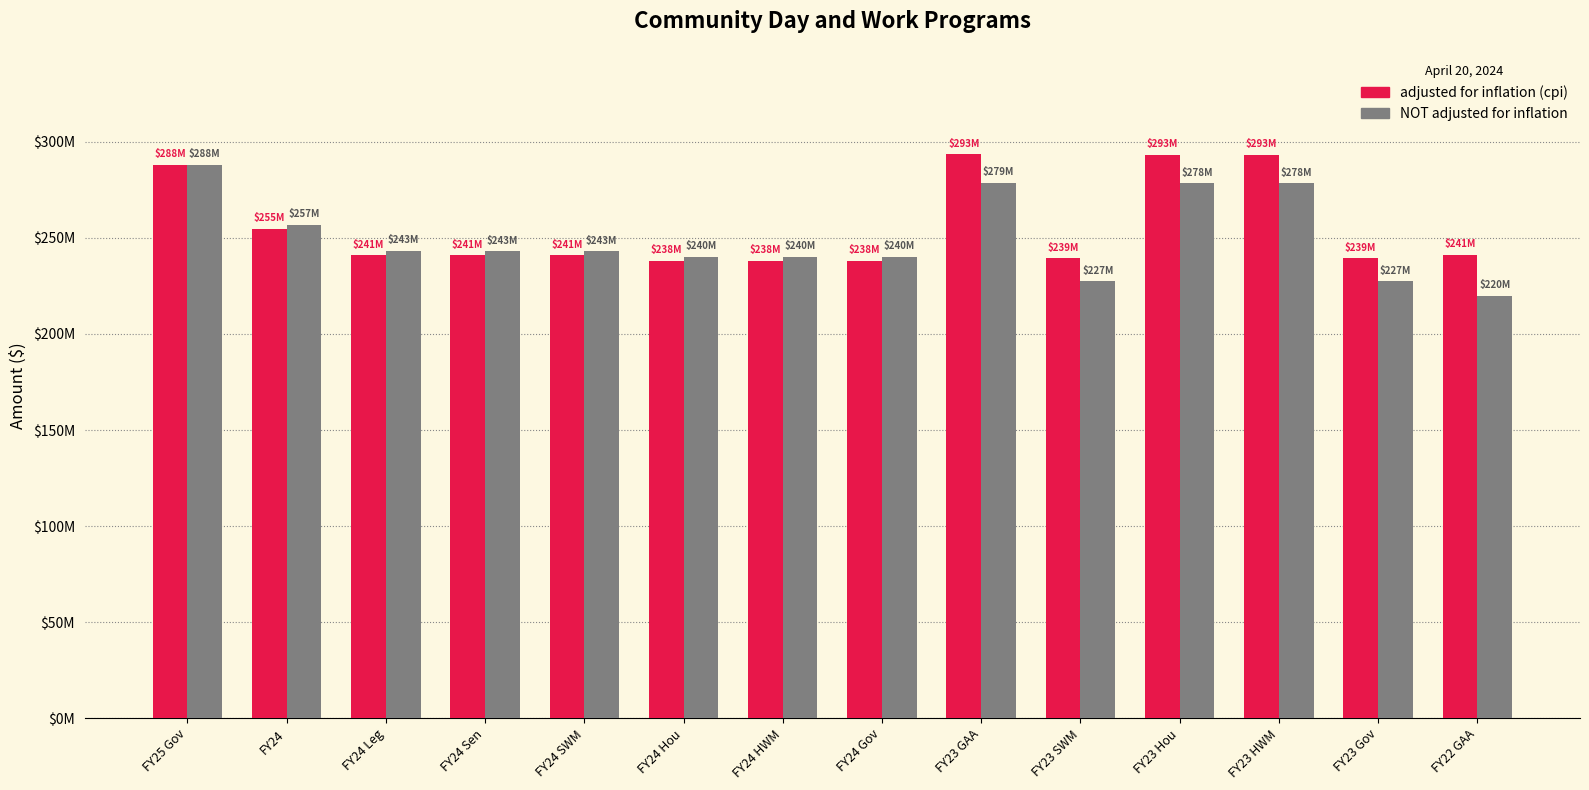

What value does the NOT adjusted for inflation series have at FY24 Gov, to the nearest 10?

240080260